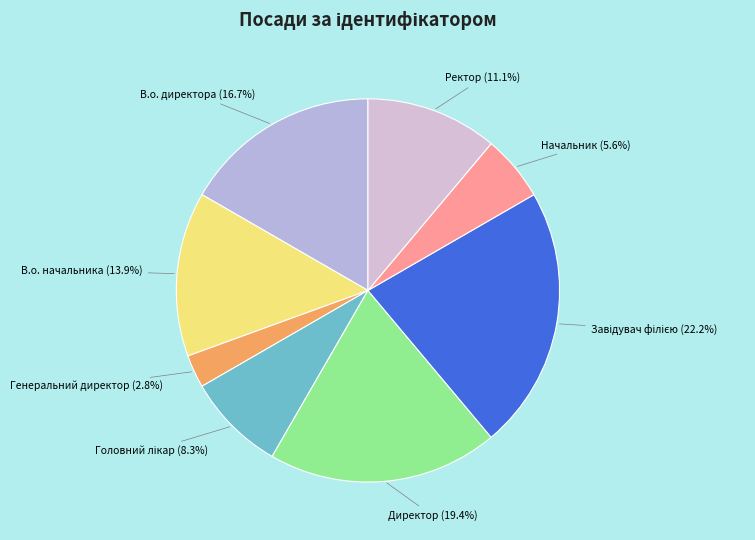

Combined, what portion of the pie is В.о. начальника and Директор?

33.3%